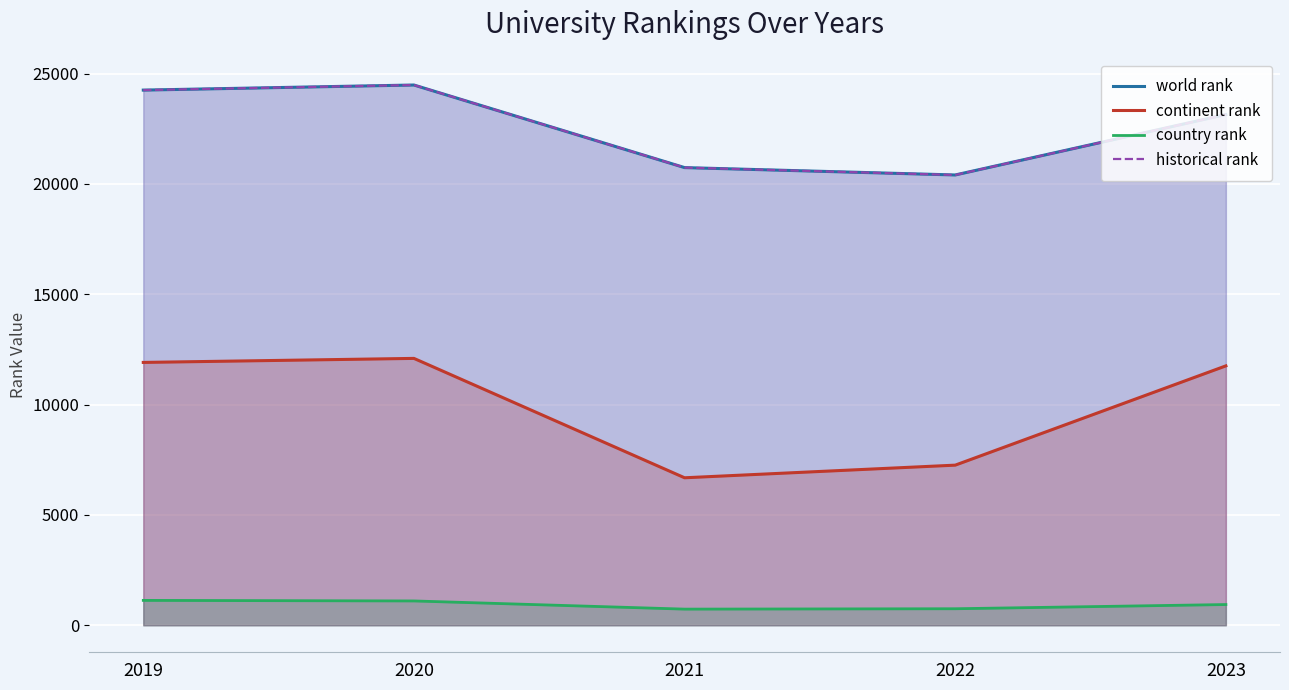

What is the value of the world rank point at the 5th from the left?

23144.0